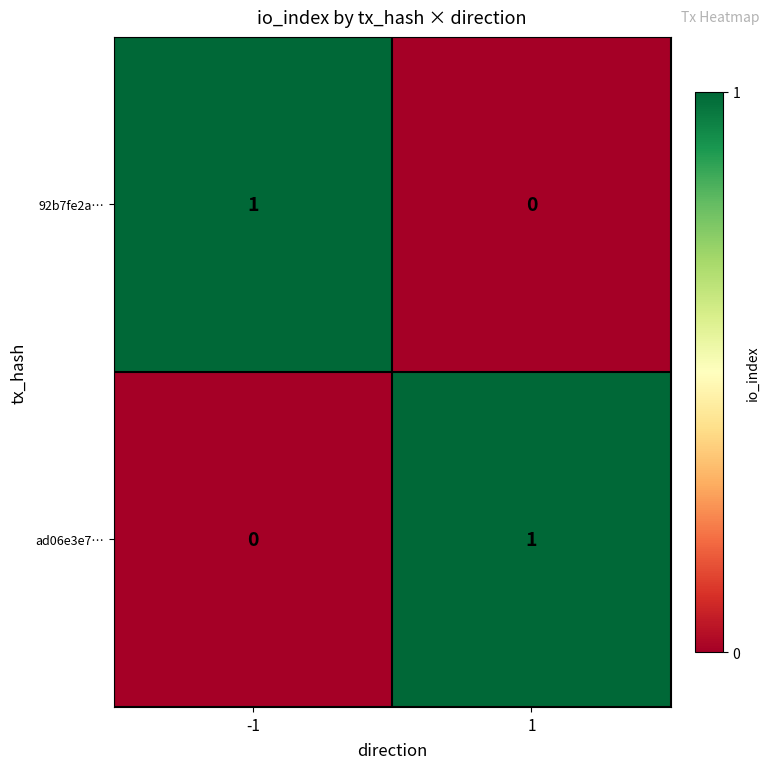

How many positive values does the 92b7fe2a… series have?

1